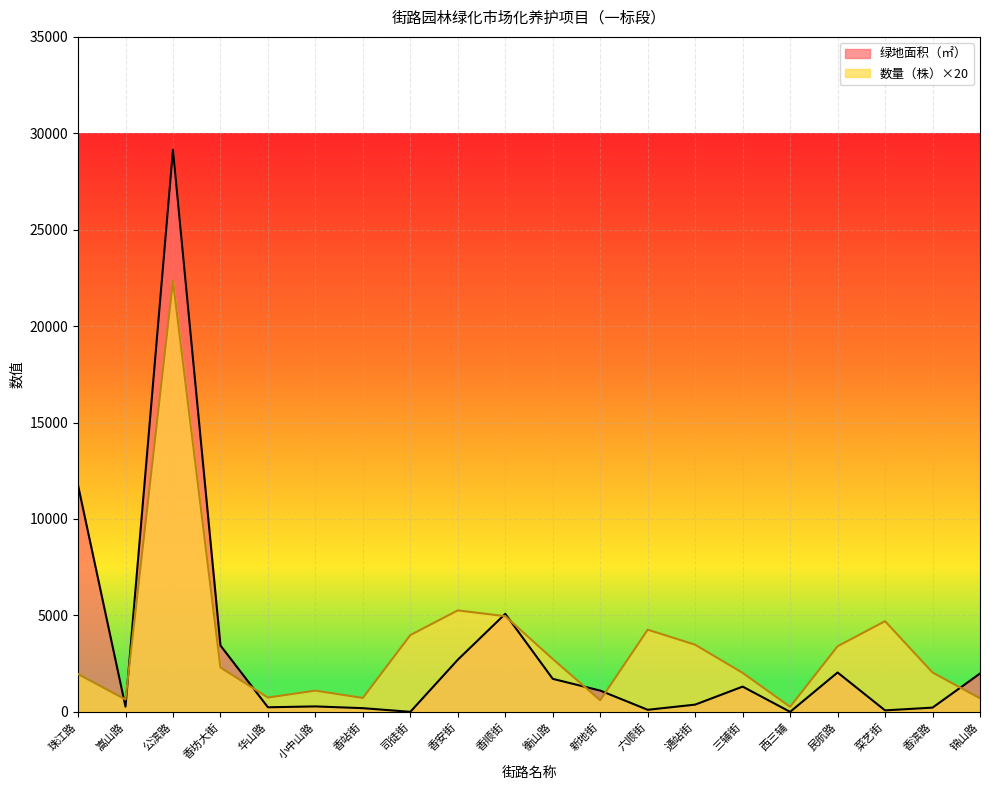

Where is the first local minimum for 绿地面积（㎡）?

嵩山路